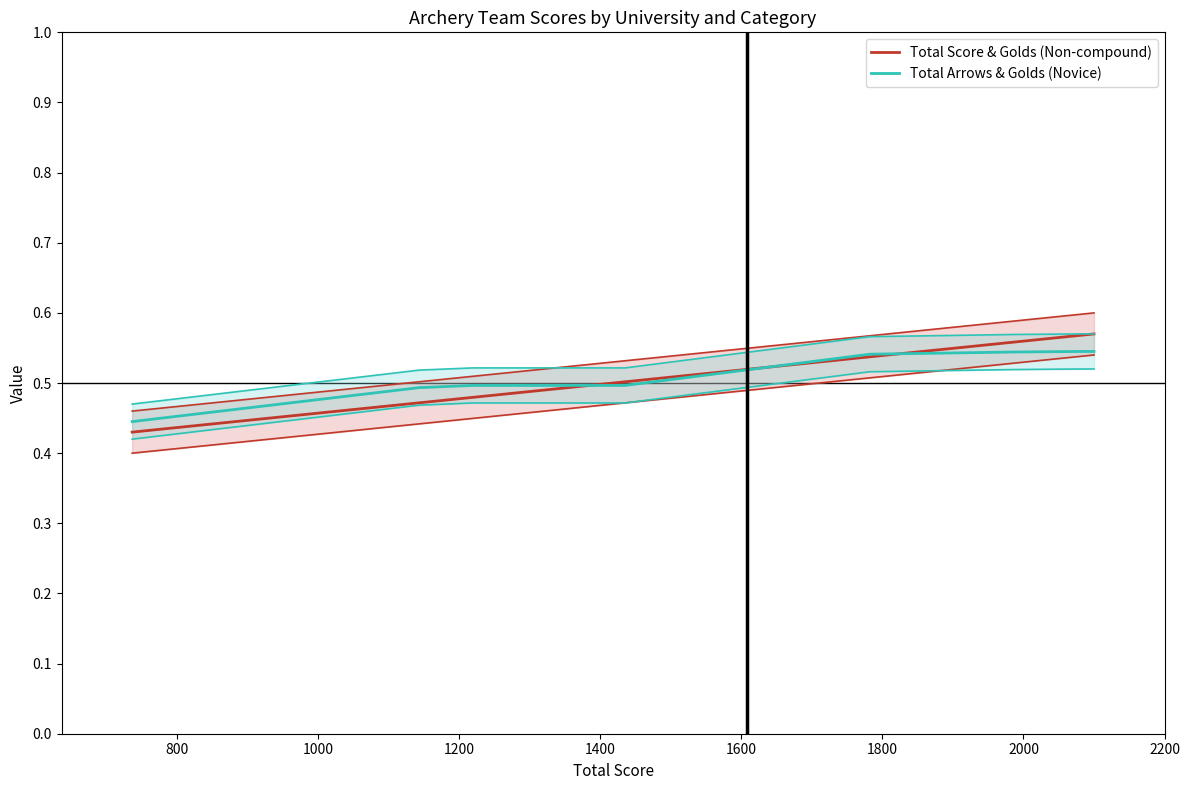

True or false: Total Score & Golds (Non-compound) has more than 1 interior local peaks.

False